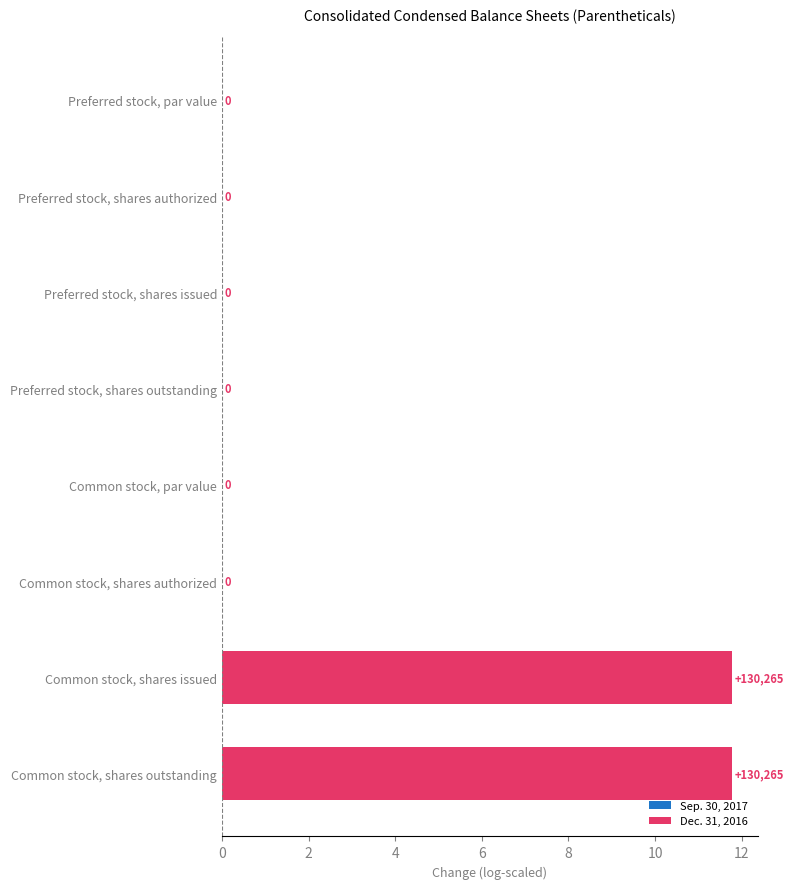

Is it true that the value at Common stock, par value is 0.0?

True